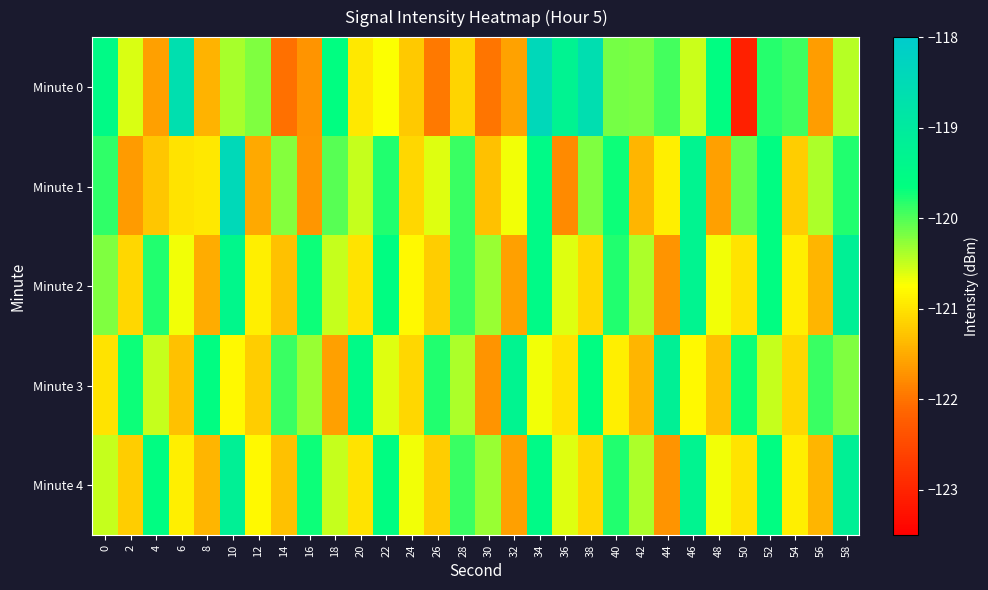

List the series in order of their peak value, highest first.

Minute 0, Minute 1, Minute 2, Minute 3, Minute 4